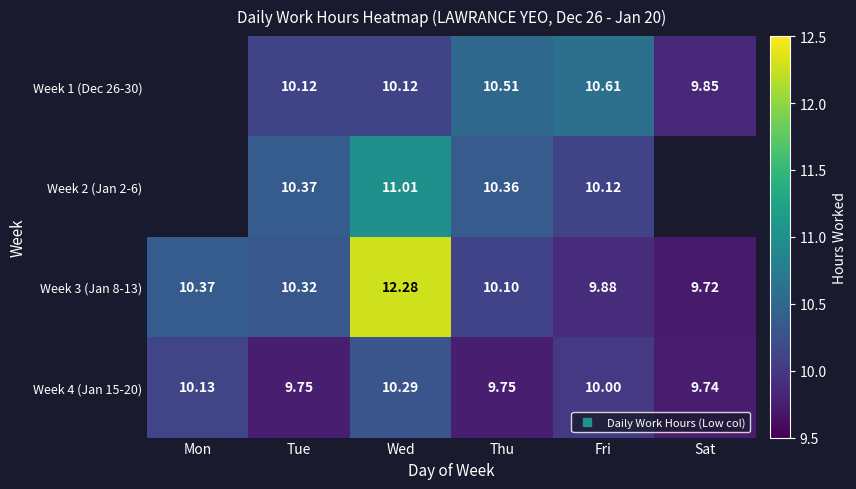

True or false: Week 1 (Dec 26-30) has a value of 17.6 at Tue.

False